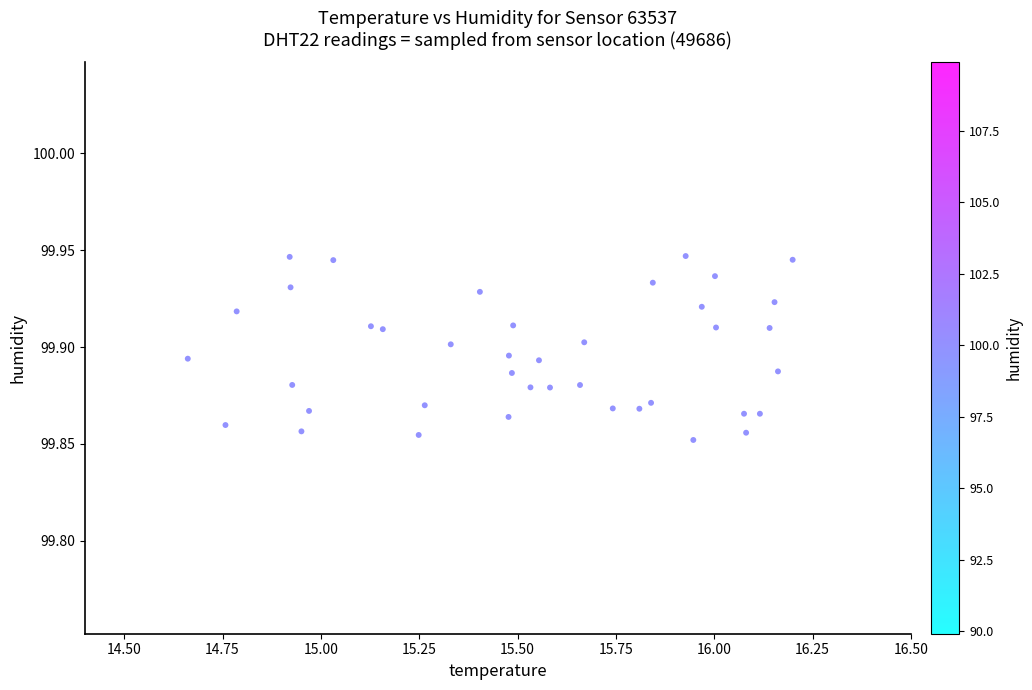

What is the range of X values (max minus min)?

1.5